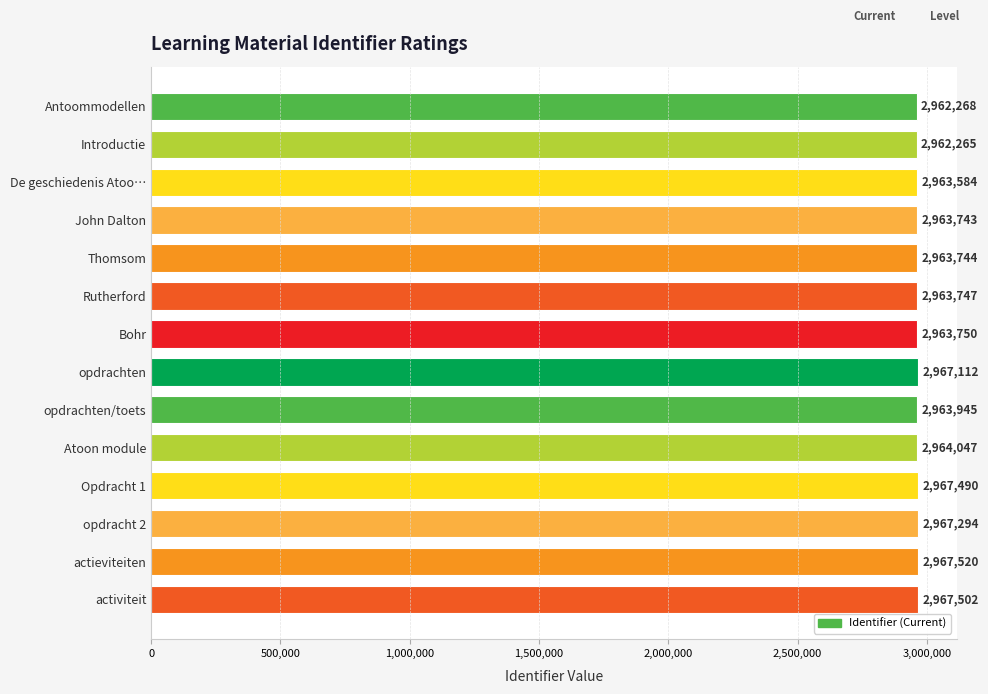

Reading bottom to top, extract all data points from this chart.

2967502	2967520	2967294	2967490	2964047	2963945	2967112	2963750	2963747	2963744	2963743	2963584	2962265	2962268